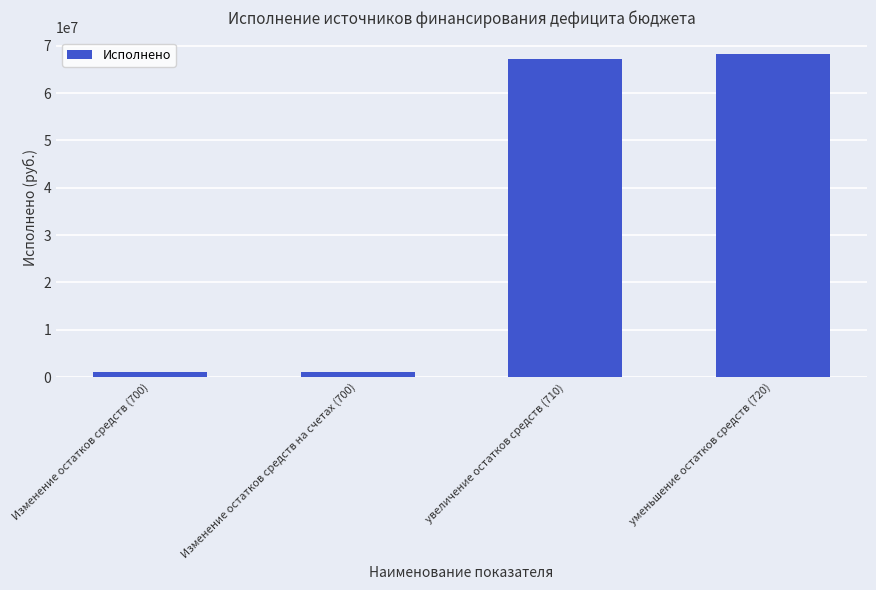

Is it true that the value at Изменение остатков средств на счетах (700) is 1196364.2?

True